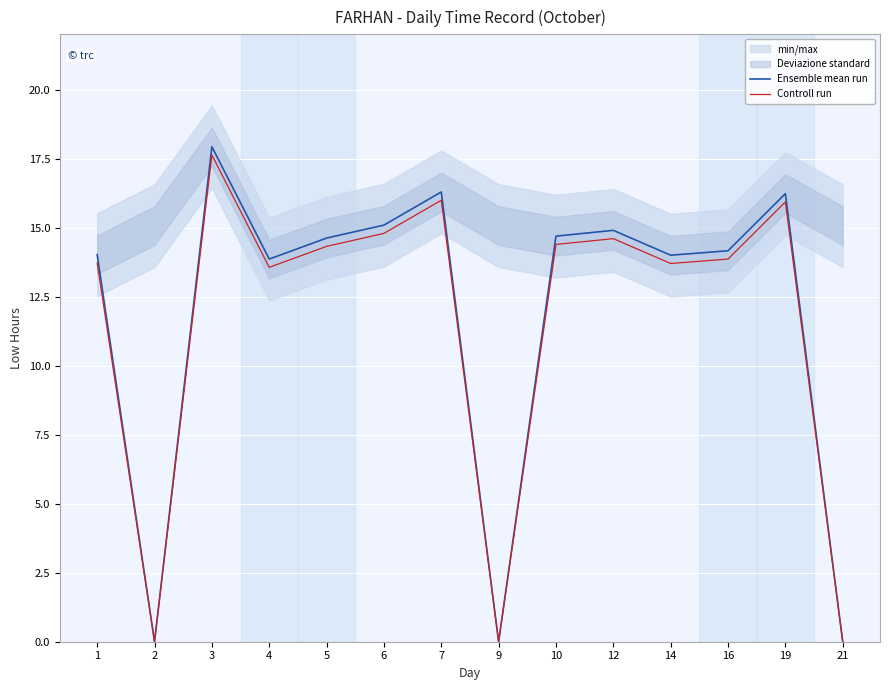

Is it true that Controll run equals 20.3 at 12?

False